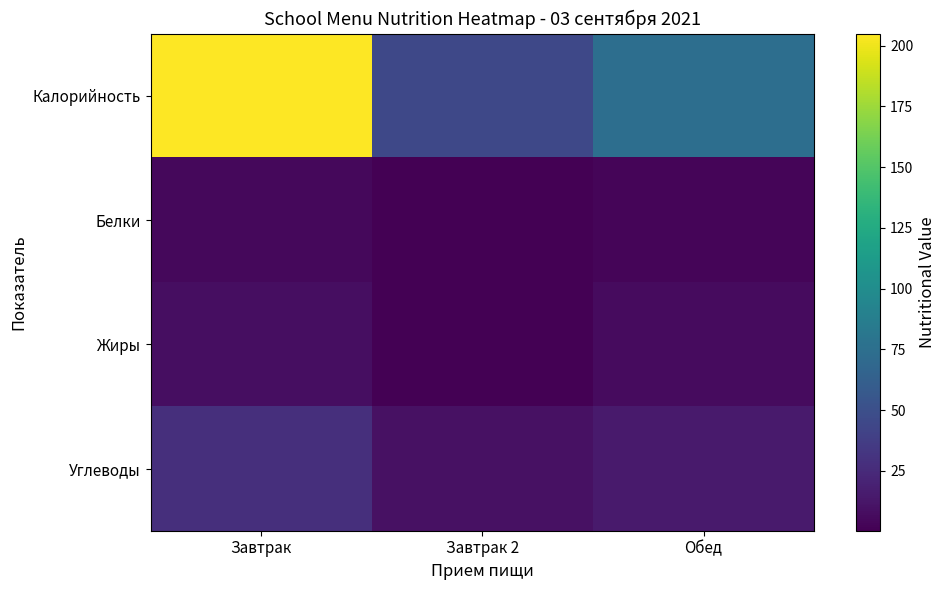

Which series has the largest range (max minus min)?

Калорийность